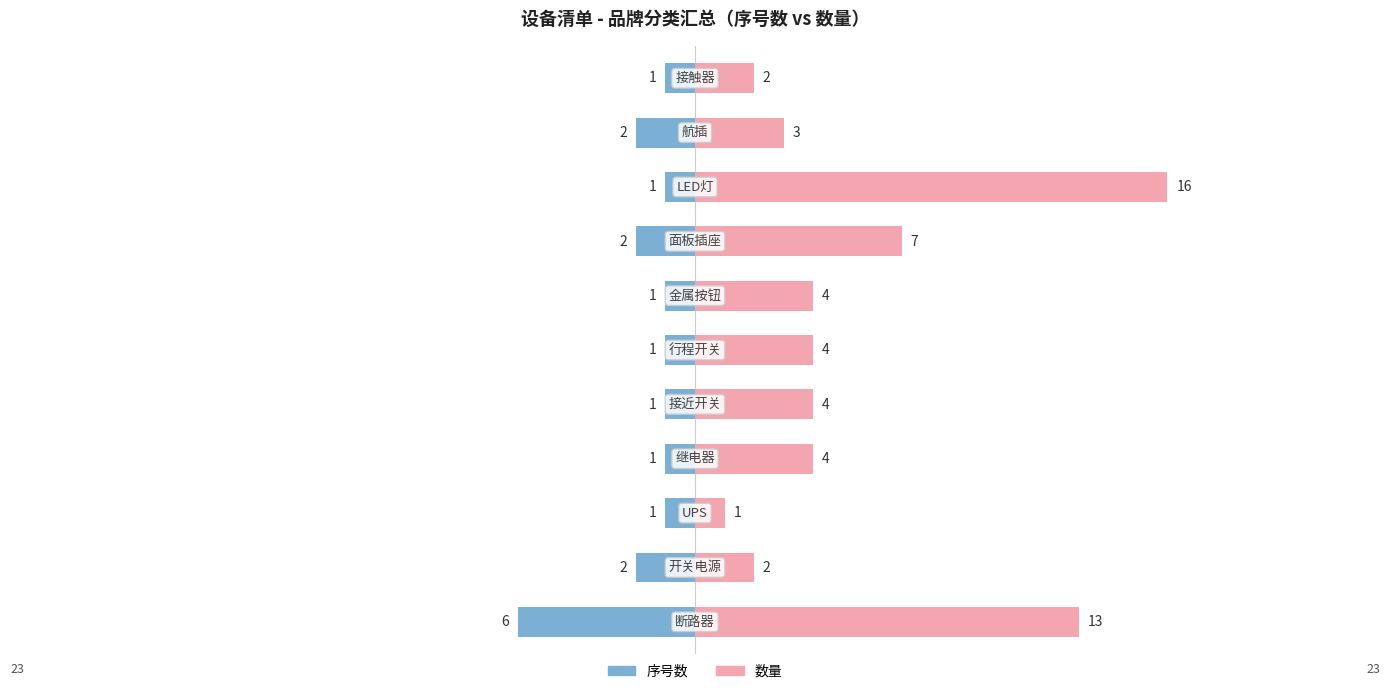

How many bars are there in each group?

2